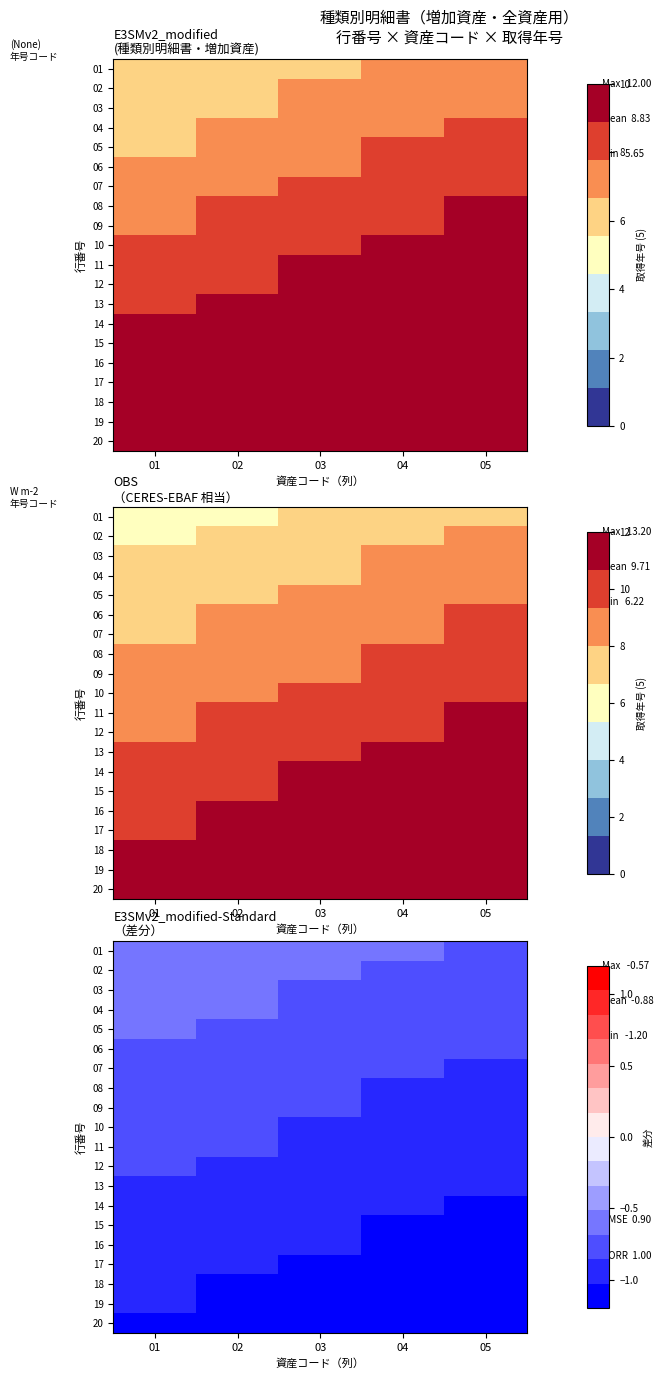

Which label corresponds to the largest value in the chart?

01